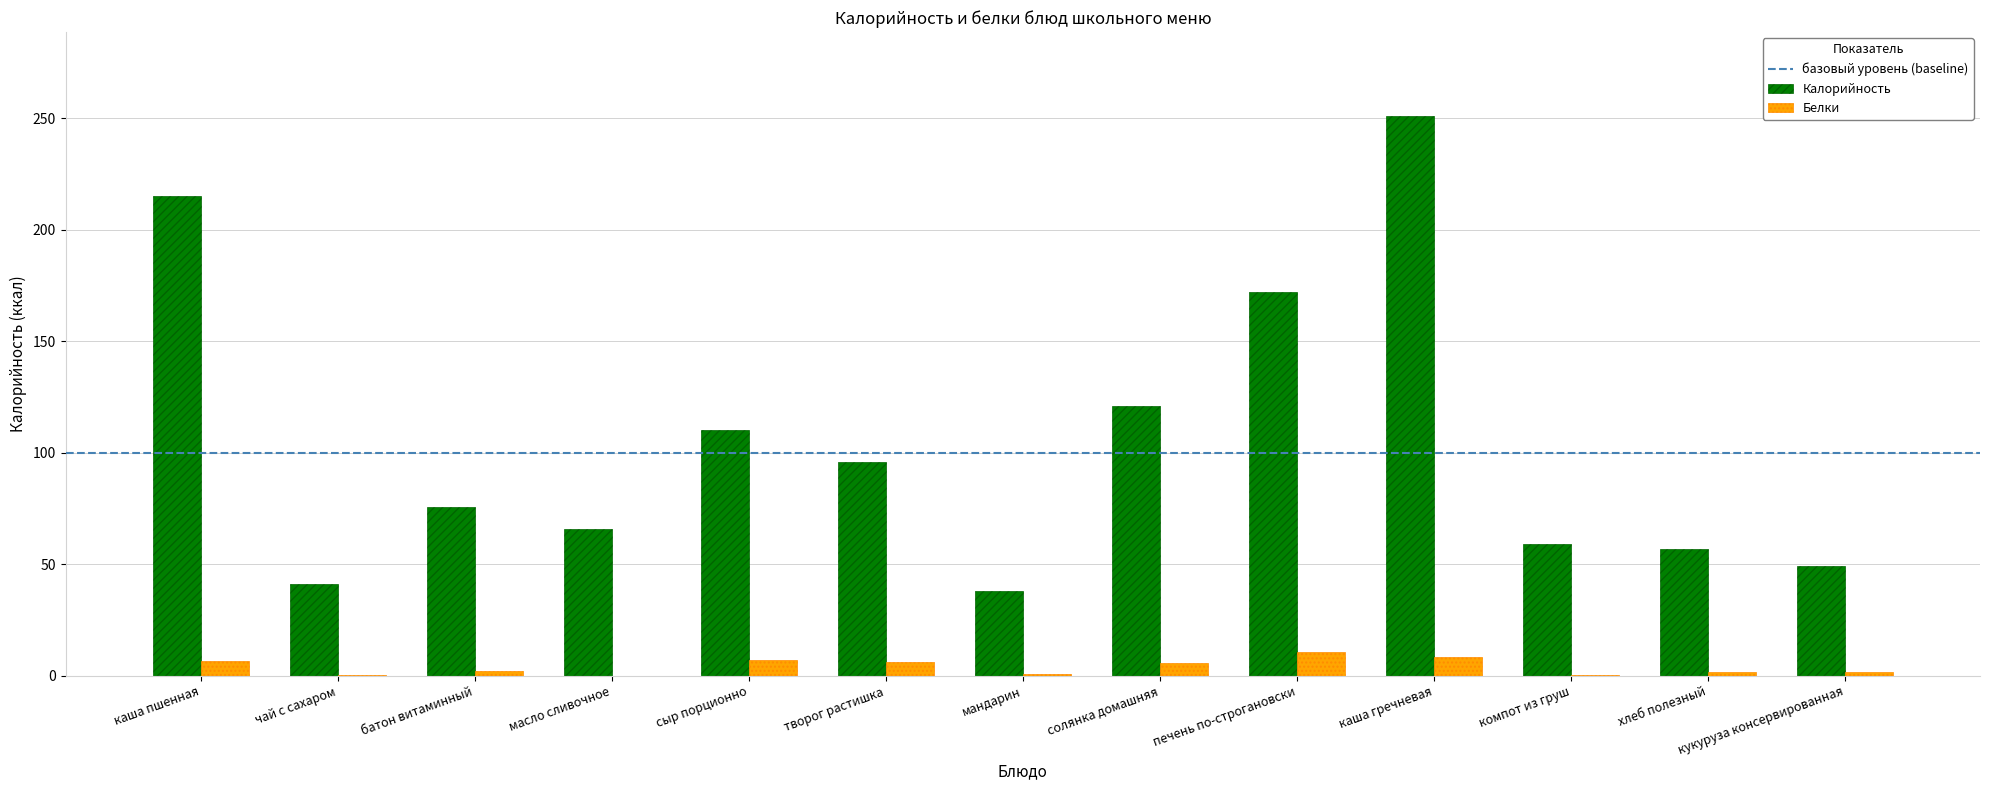

Is the value of Белки at мандарин greater than the value of Калорийность at сыр порционно?

No